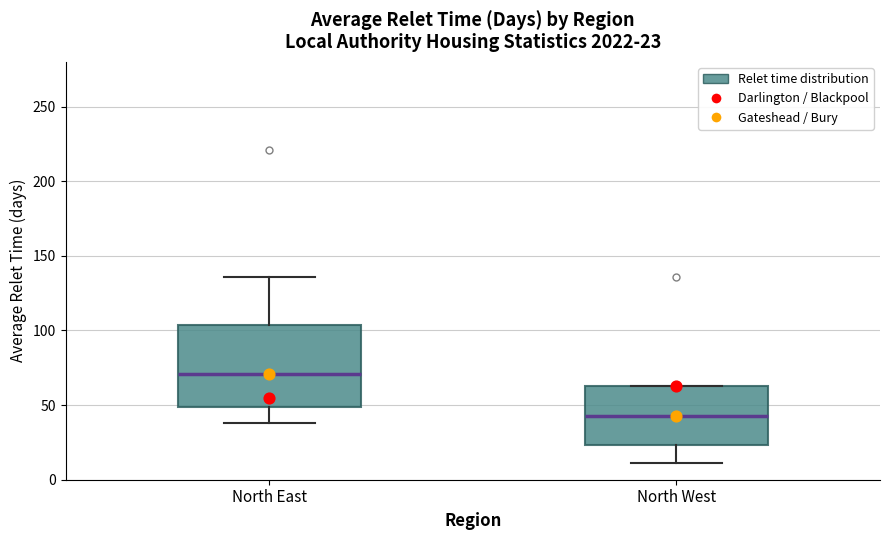

Which box's median line is the highest?

North East